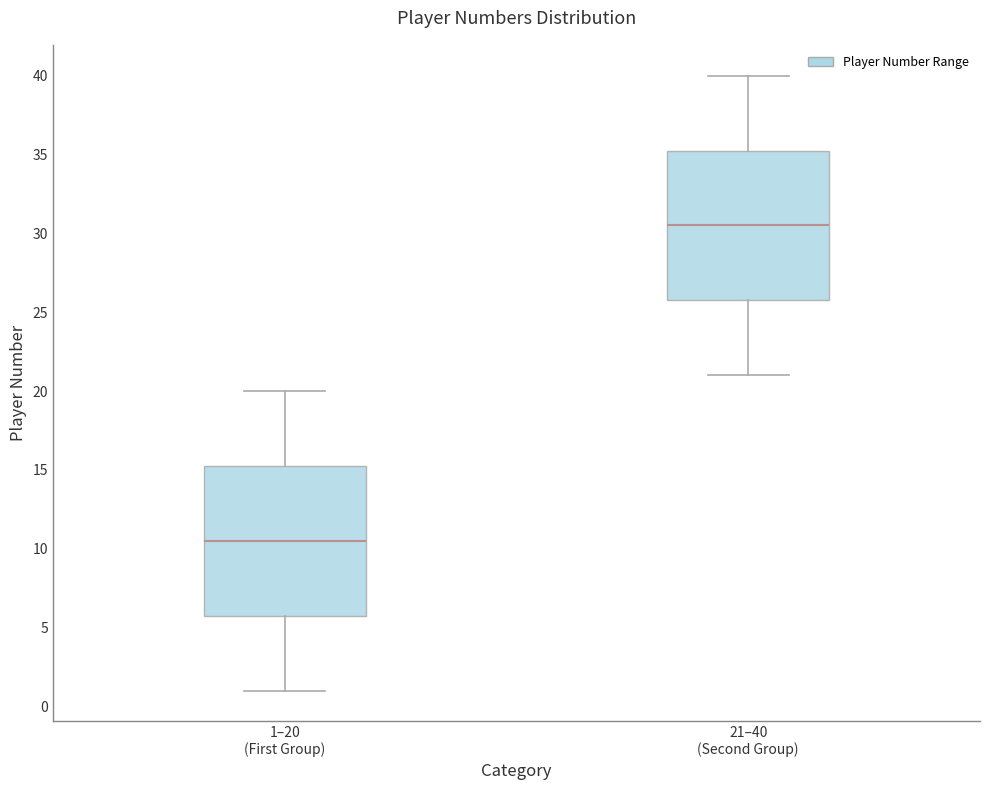

Which box's median line is the highest?

21–40 (Second Group)